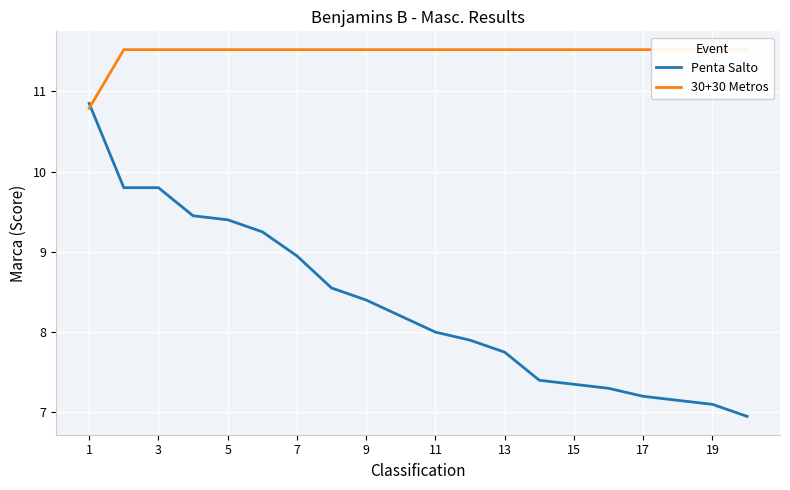

What is the average value of the Penta Salto series?

8.3